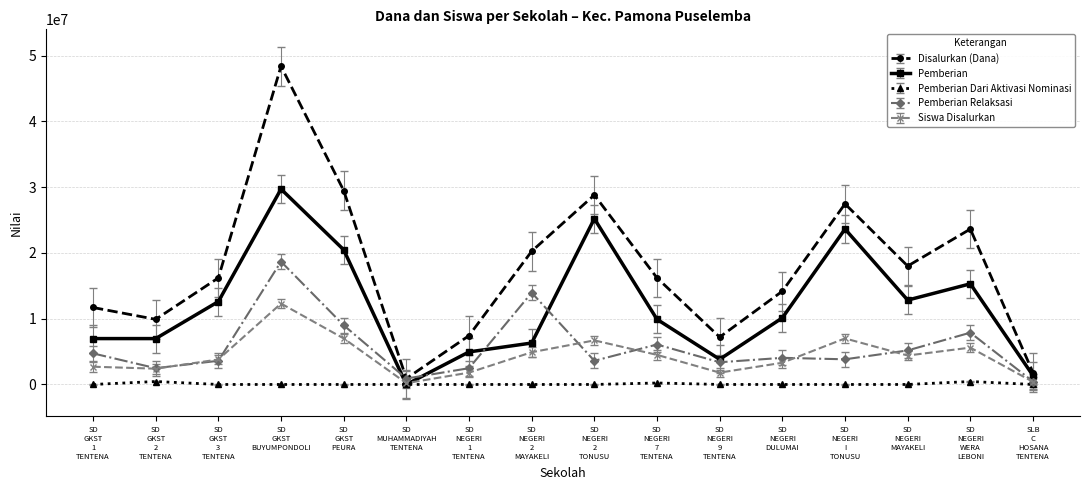

List the series in order of their peak value, lowest first.

Pemberian Dari Aktivasi Nominasi, Siswa Disalurkan, Pemberian Relaksasi, Pemberian, Disalurkan (Dana)